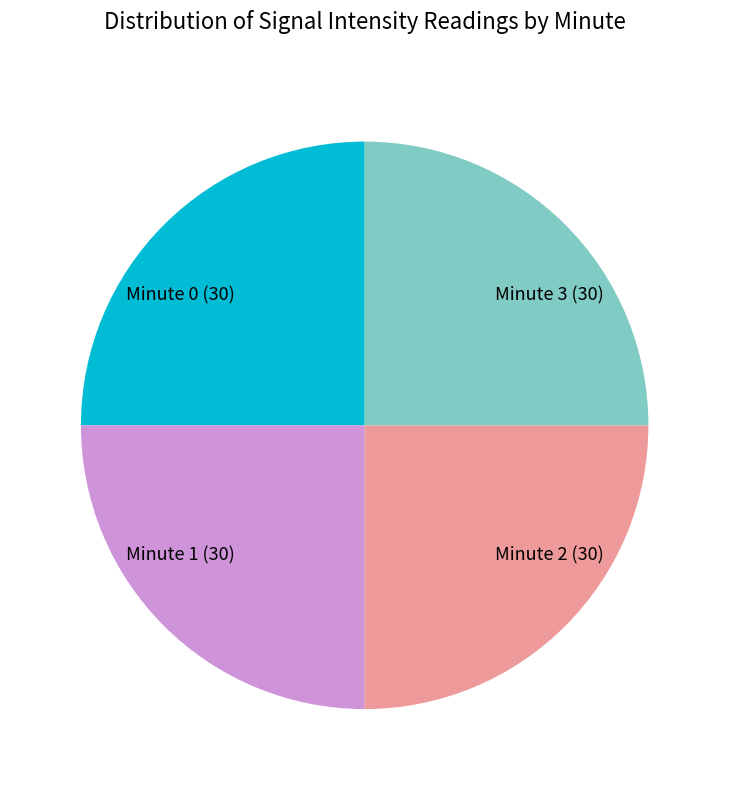

What is the ratio of the value at Minute 2 (30) to the value at Minute 1 (30)?

1.0